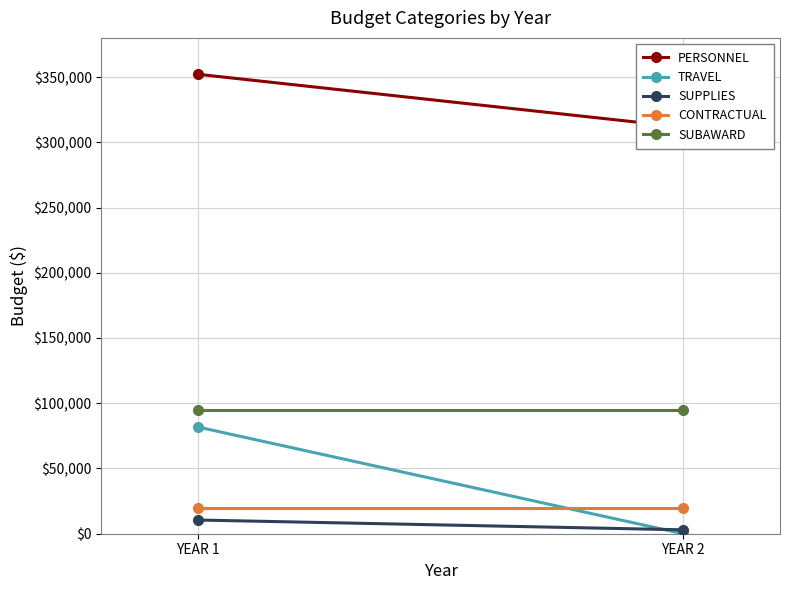

What is the value of the SUPPLIES point at the 1st from the left?

10500.0